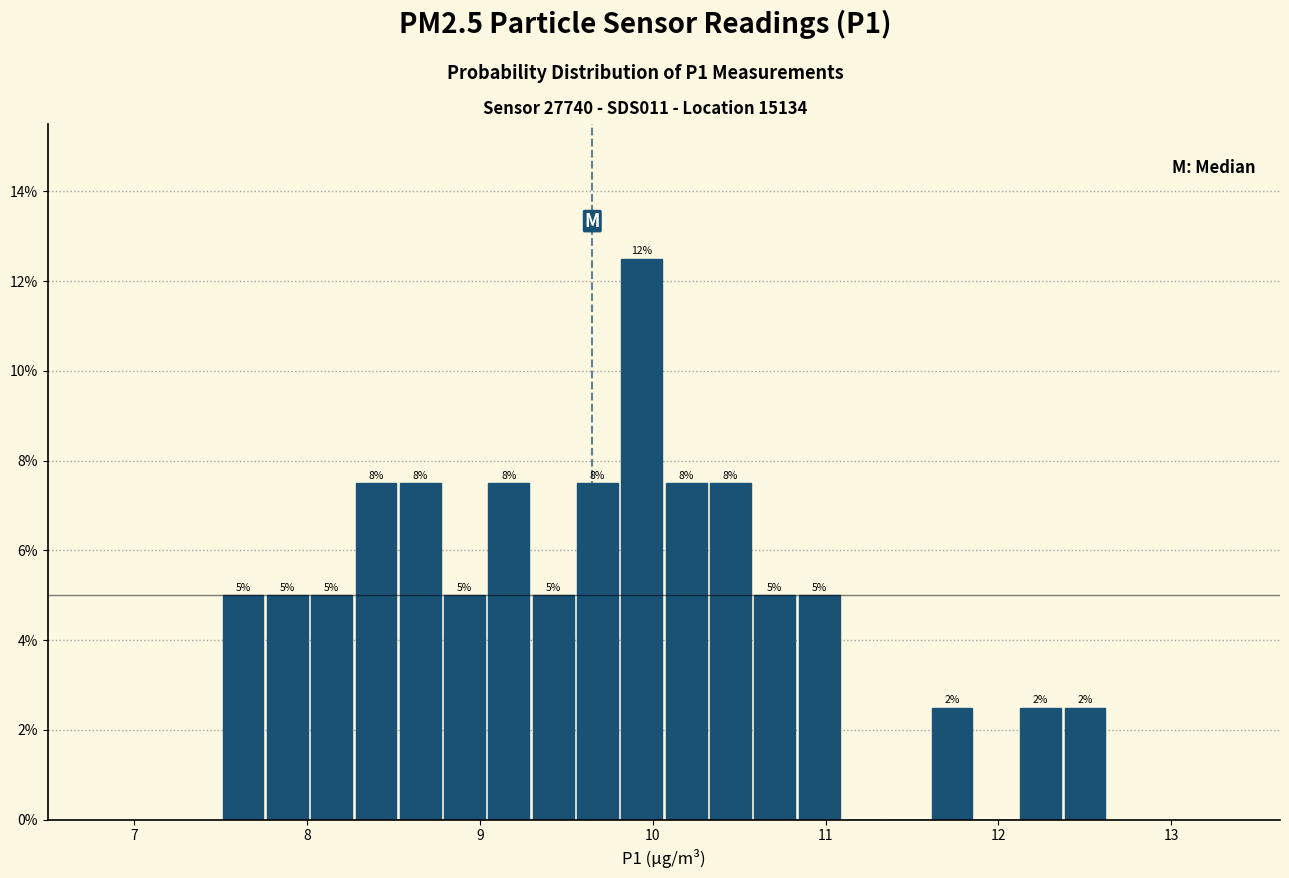

Read against the x-axis, roughly where is the centre of the tallest bar?

9.9